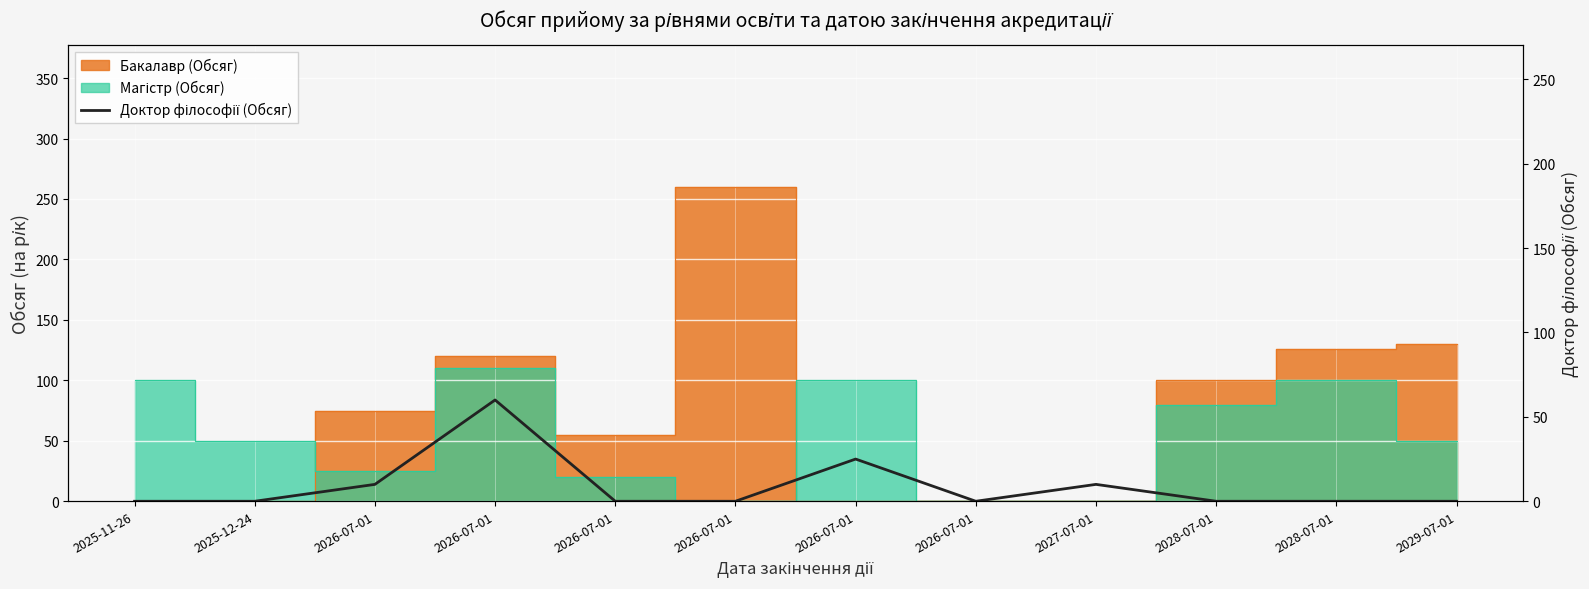

Where is the first local maximum?

2026-07-01